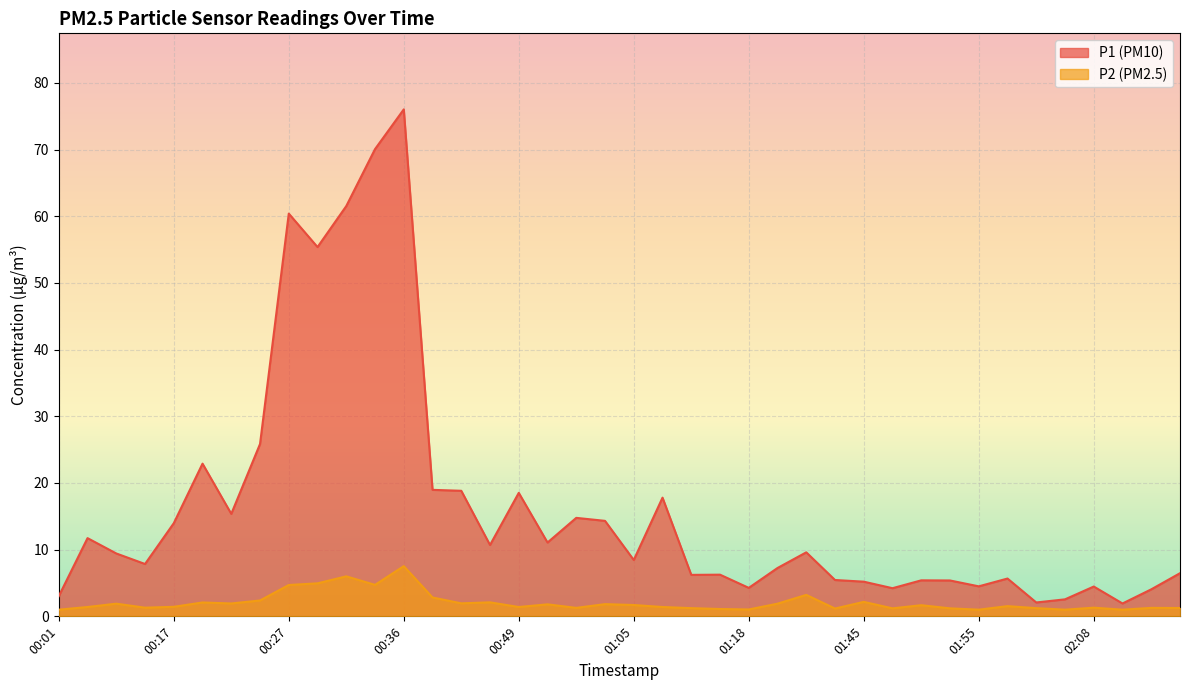

What are all the series names shown in the legend?

P1 (PM10), P2 (PM2.5)